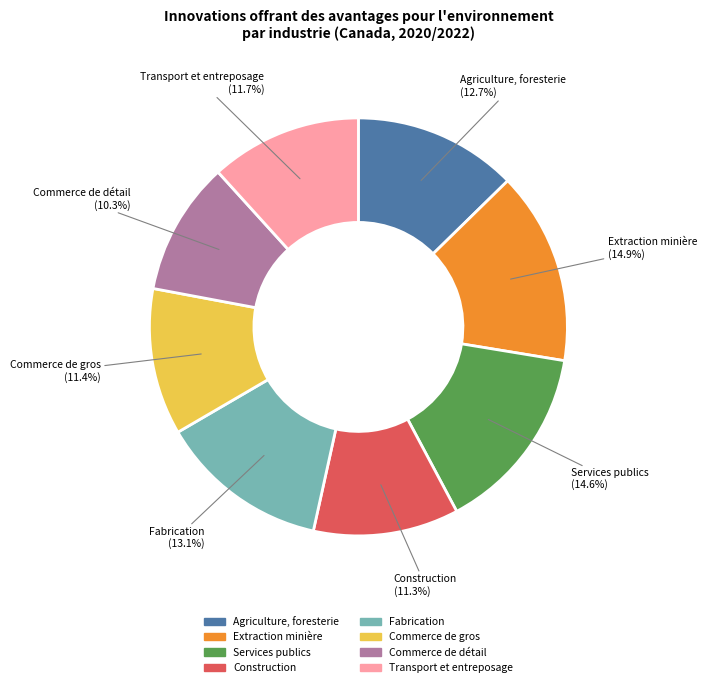

What percentage do Commerce de gros and Fabrication together represent?

24.5%